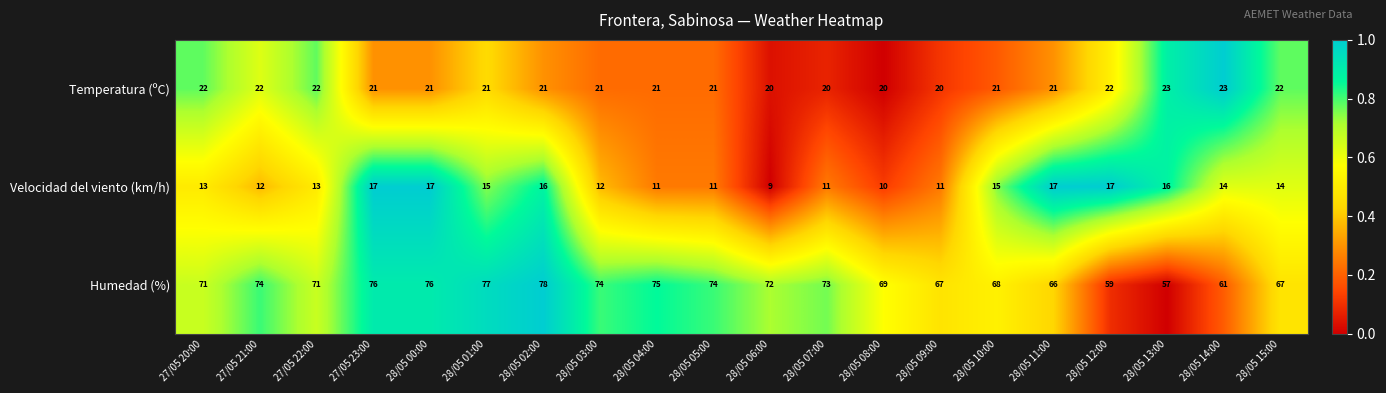

What is the spread (max minus min) of values at 28/05 07:00?

62